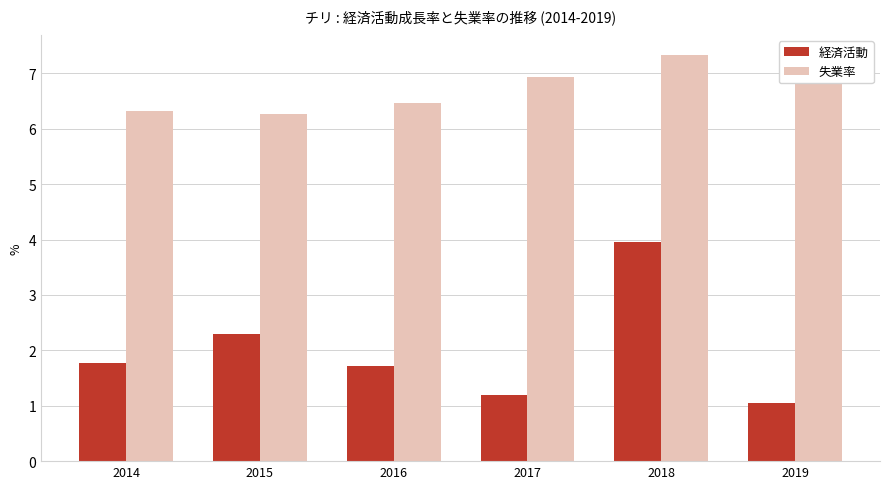

What is the greatest value displayed?

7.3